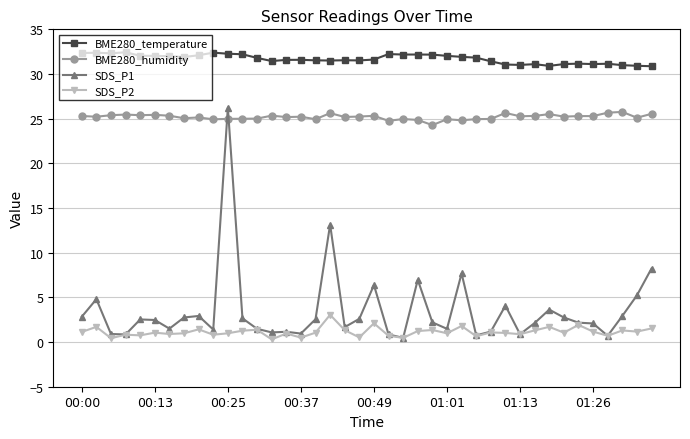

What is the value of the BME280_temperature point at the 19th from the left?

31.5